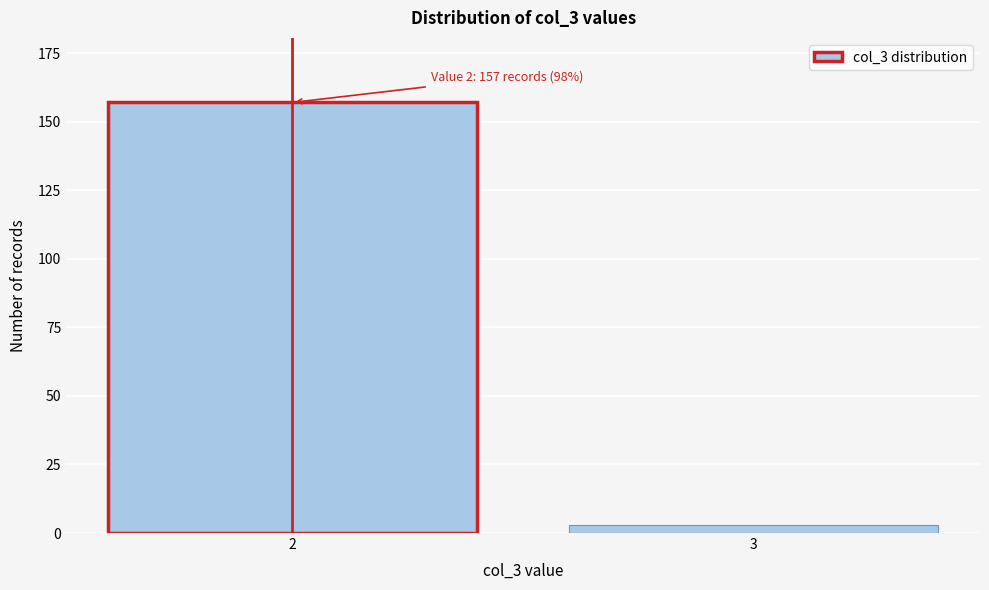

Reading right to left, what are all the values shown in this chart?

3	157